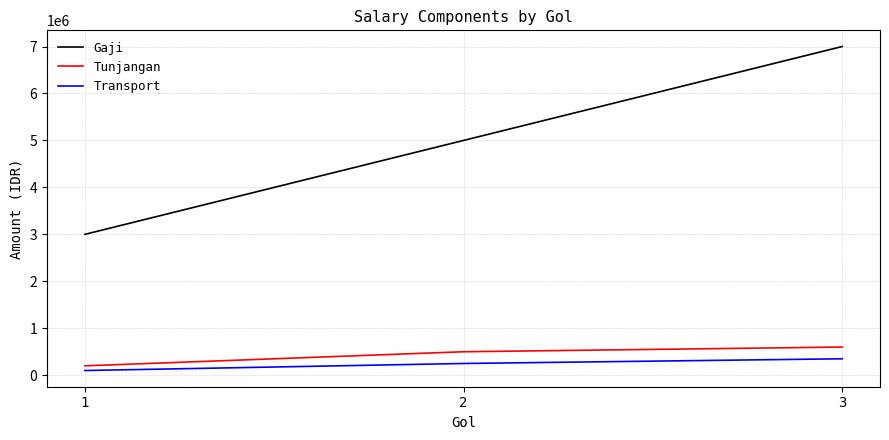

The value of Gaji at 1 is 3000000. True or false?

True